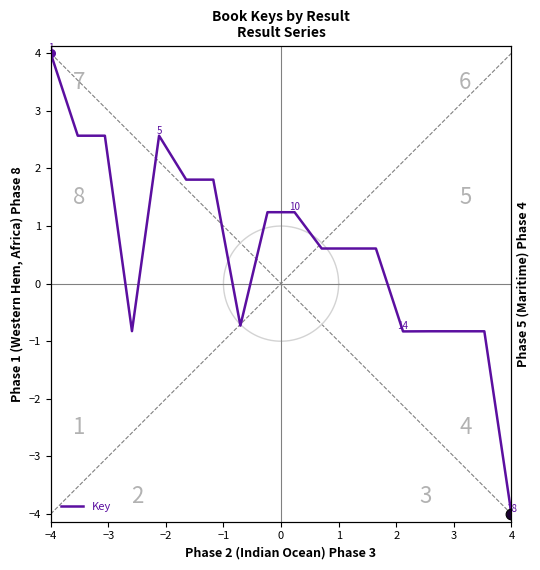

What is the change in value from 2 to 17?

-5.8